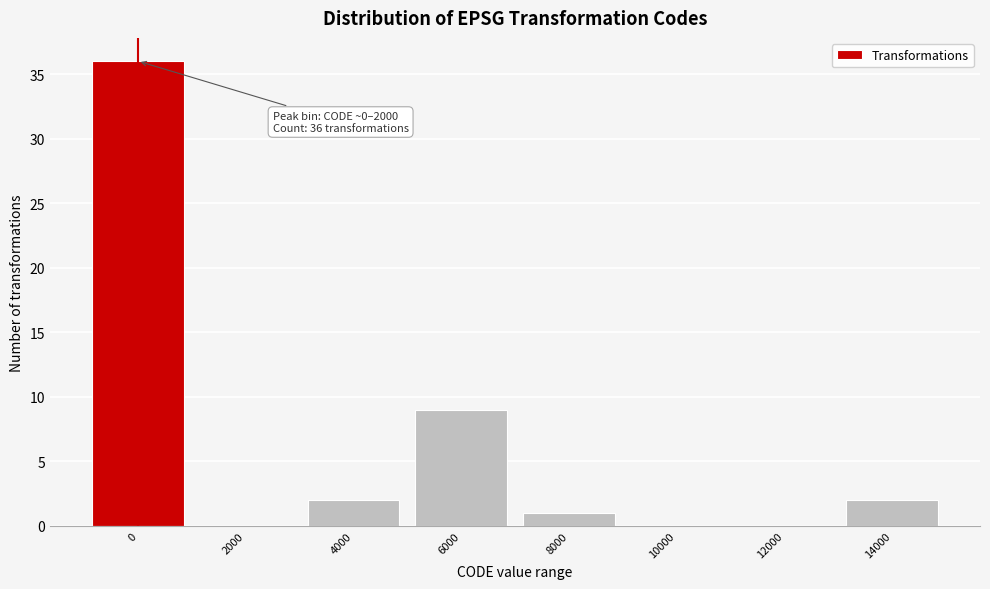

Reading left to right, transcribe all the data shown in this chart.

0=36	2000=0	4000=2	6000=9	8000=1	10000=0	12000=0	14000=2